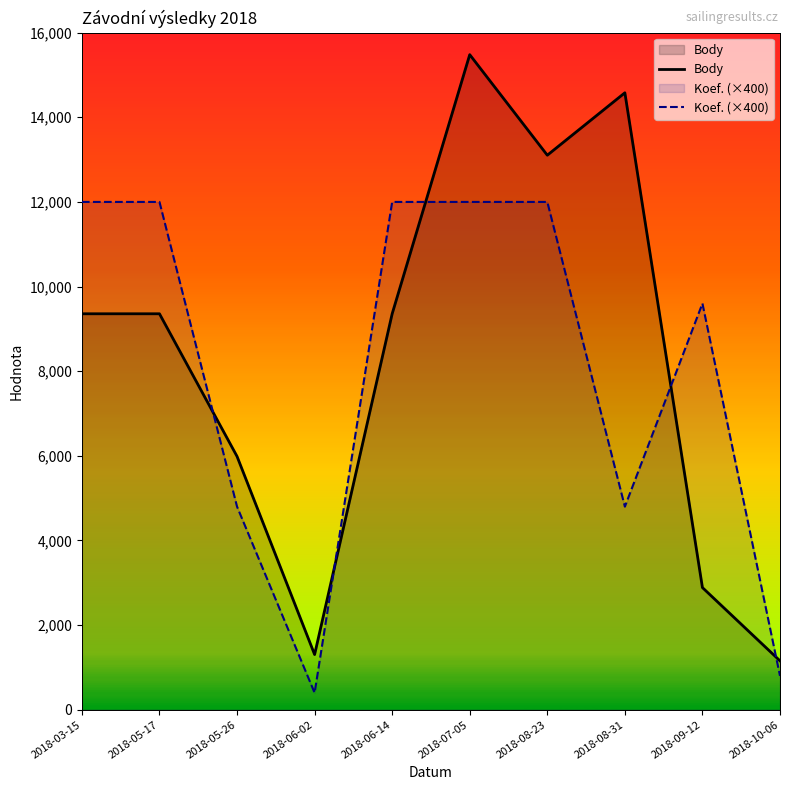

Reading right to left, extract all data points from this chart.

Body: 1156	2887	14579	13104	15480	9357	1305	5987	9357	9357
Koef. (×400): 800	9600	4800	12000	12000	12000	400	4800	12000	12000